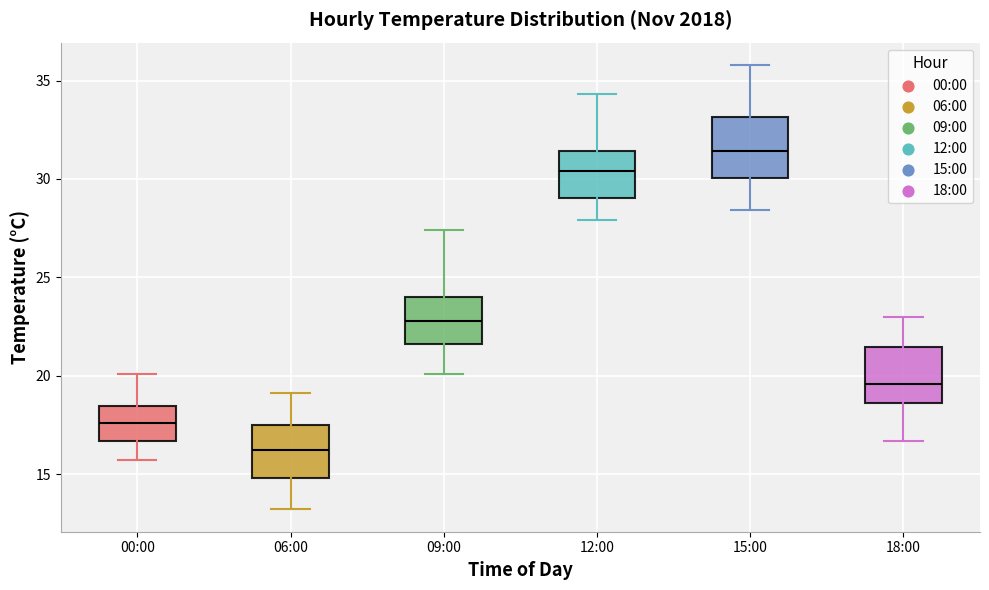

Reading left to right, read every box against the y-axis: the position of its median line, the range the box covers, and the ends of its whiskers. The values are not printed on the chart, so give them approximately, as read against the axis.

00:00: median 17.5, box 16.5 to 18.5, whiskers 15.5 to 20.0
06:00: median 16.0, box 15.0 to 17.5, whiskers 13.0 to 19.0
09:00: median 23.0, box 21.5 to 24.0, whiskers 20.0 to 27.5
12:00: median 30.5, box 29.0 to 31.5, whiskers 28.0 to 34.5
15:00: median 31.5, box 30.0 to 33.0, whiskers 28.5 to 36.0
18:00: median 19.5, box 18.5 to 21.5, whiskers 16.5 to 23.0